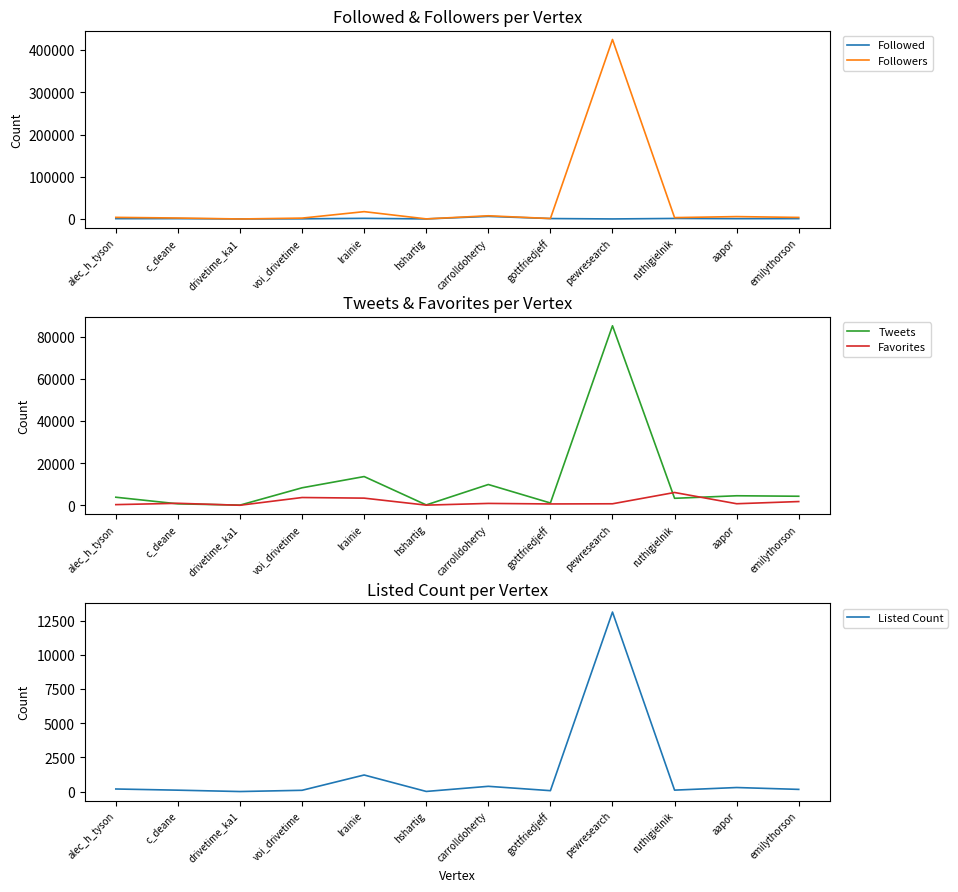

At how many categories does at least one series exceed 23314?

1